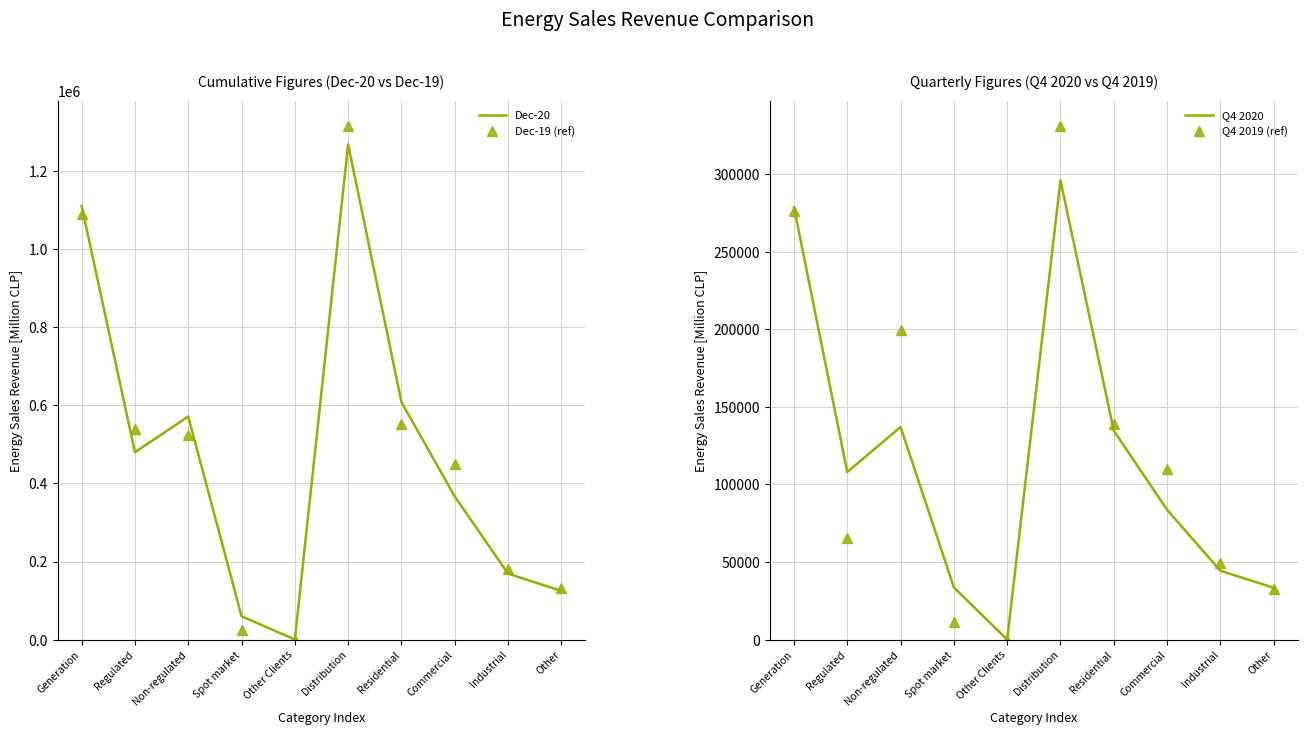

What position from the left is Regulated?

2